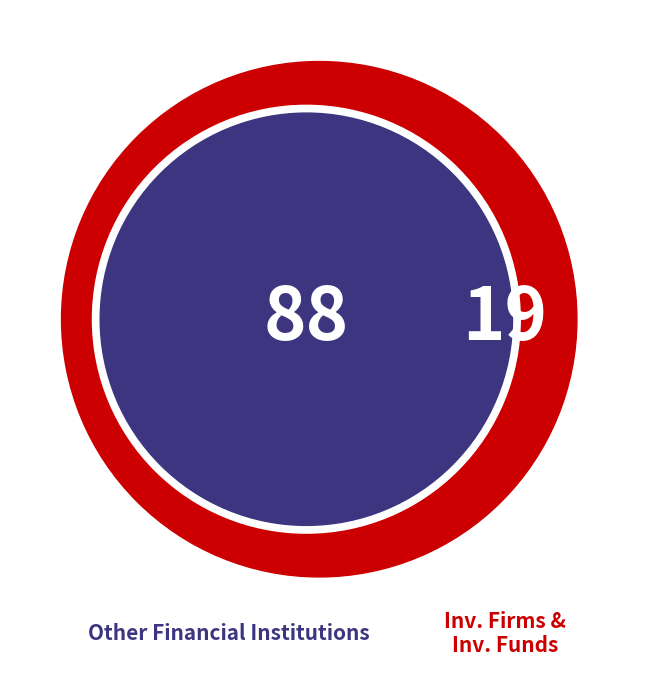

Is it true that Investment Firms or credit institutions is 16% of the pie?

False